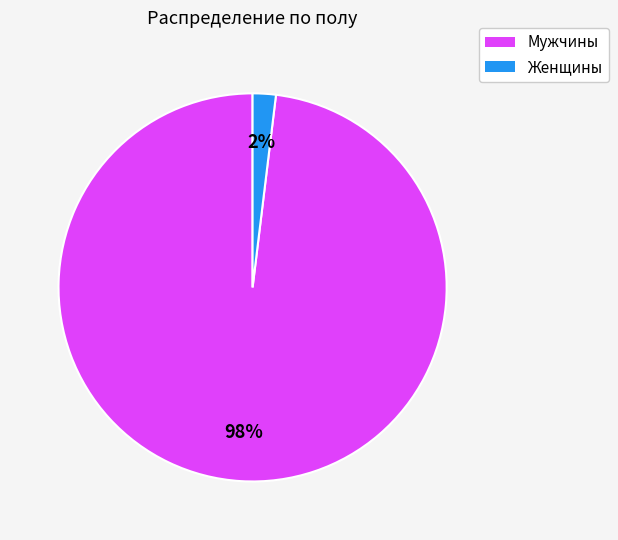

To the nearest percent, what is the difference between the largest and smallest slice percentages?

96%